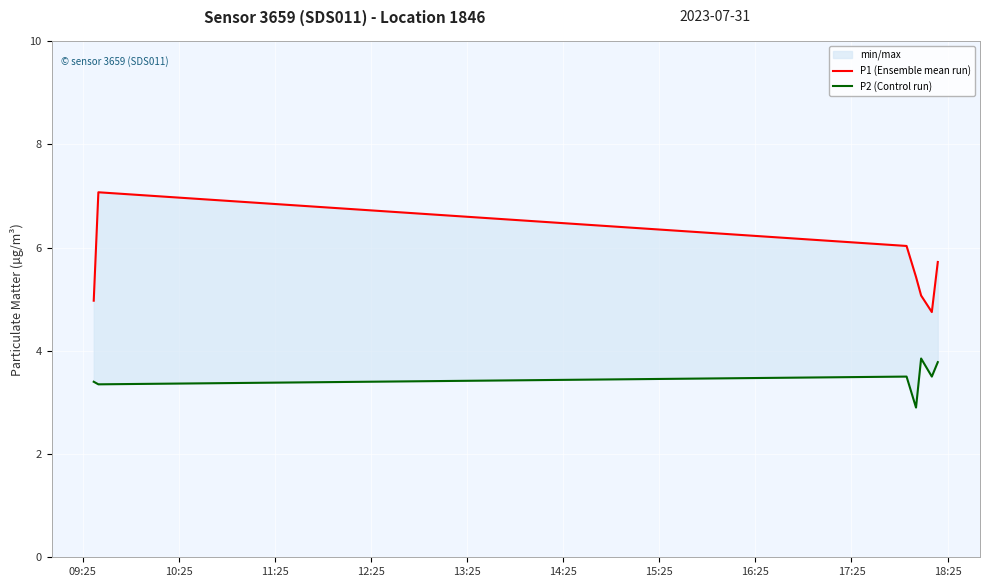

Count the P2 (Control run) values in the range 3 to 4.

6